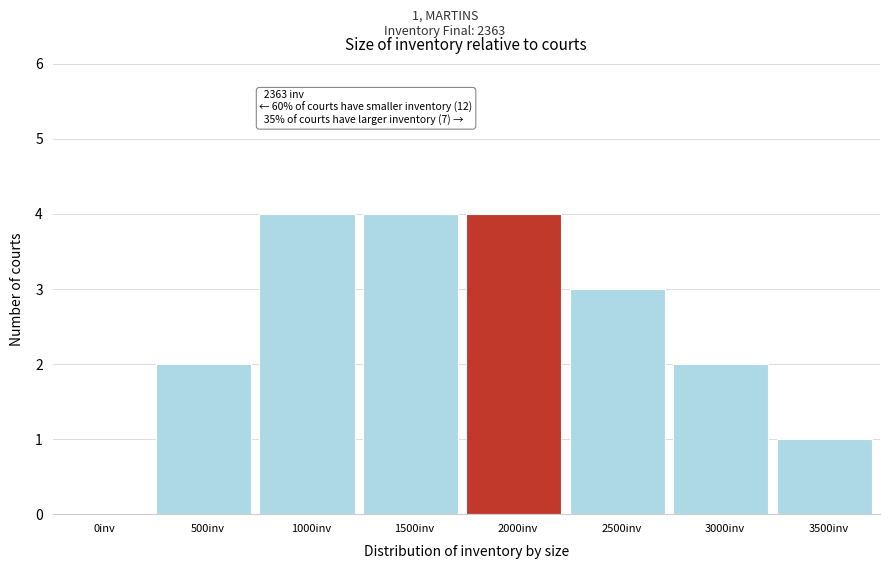

Reading left to right, transcribe all the data shown in this chart.

0inv=0	500inv=2	1000inv=4	1500inv=4	2000inv=4	2500inv=3	3000inv=2	3500inv=1